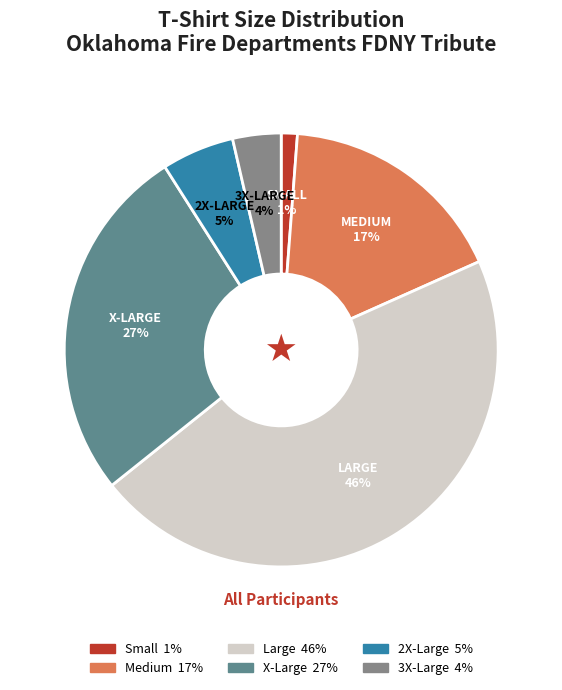

To the nearest percent, what is the difference between the largest and smallest slice percentages?

45%